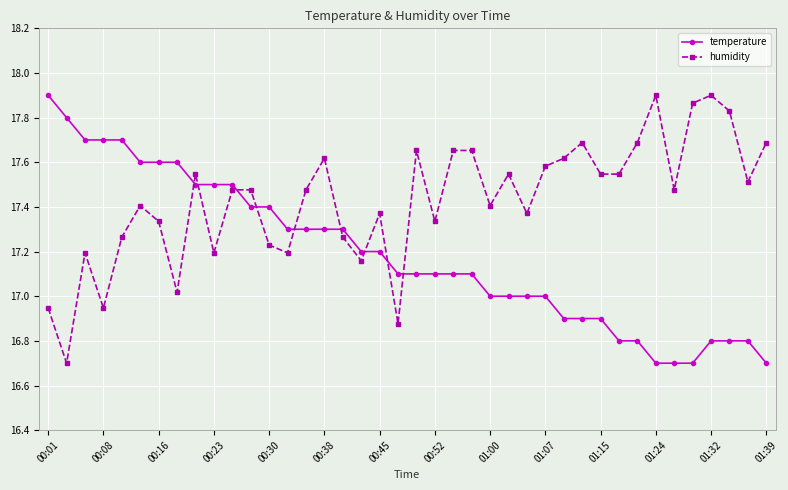

True or false: humidity has more than 0 interior local peaks.

True